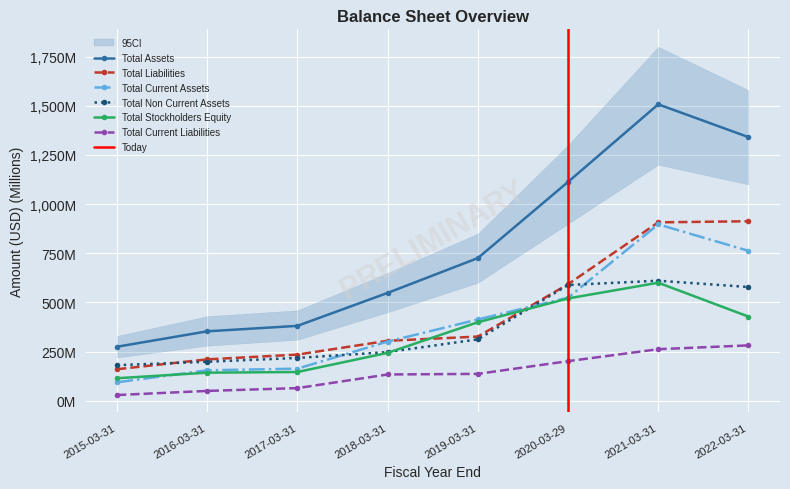

Is it true that Total Non Current Assets equals 385.1 at 2017-03-31?

False